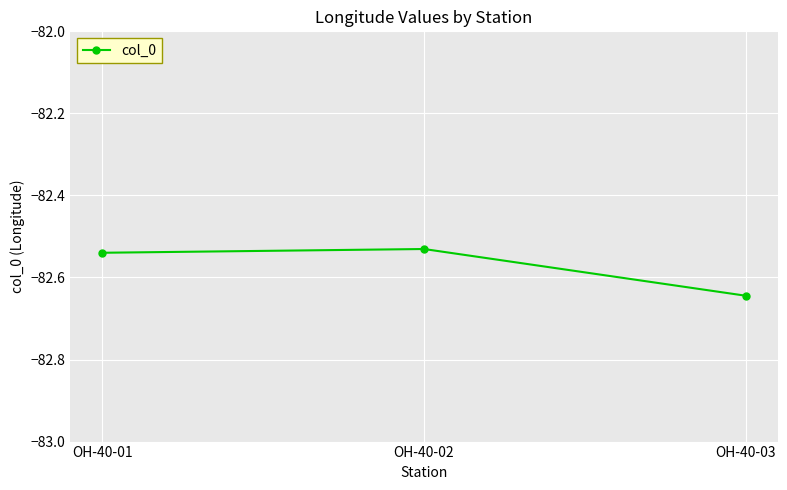

The chart shows a value of -111.7 at OH-40-03. True or false?

False